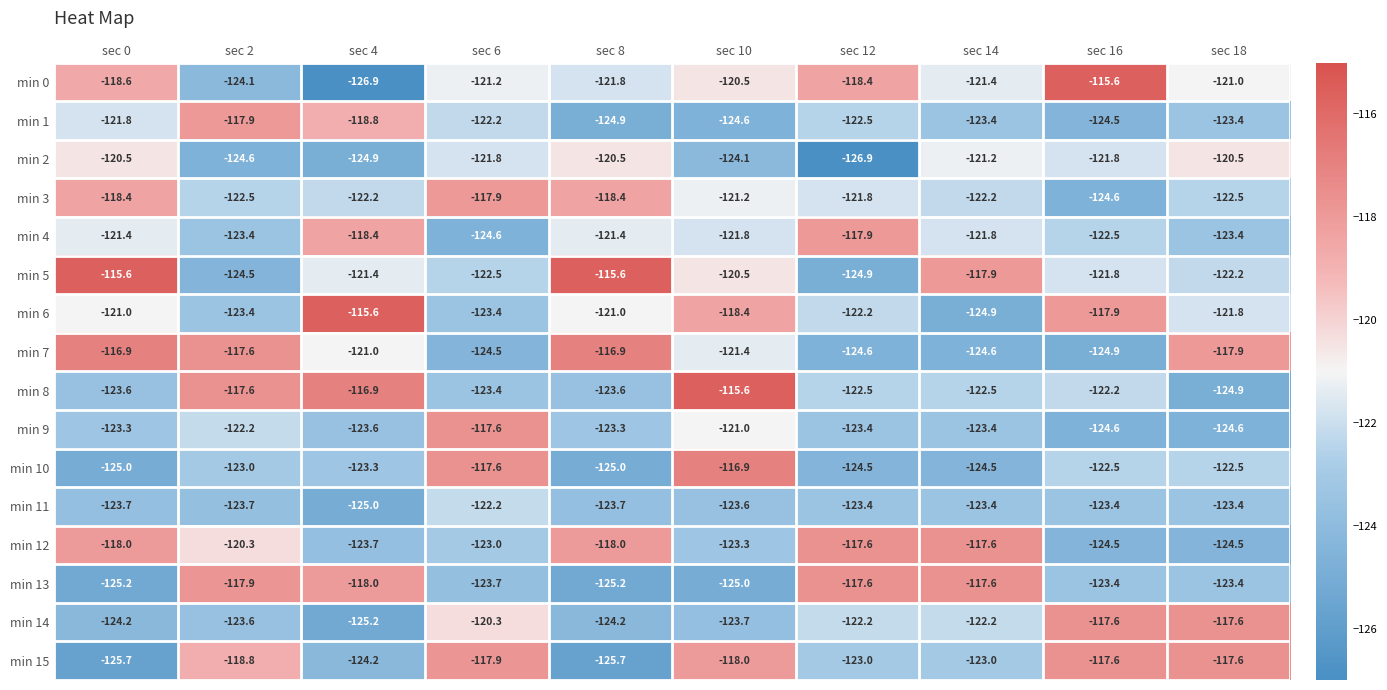

Which series has the largest total across all categories?

min 5